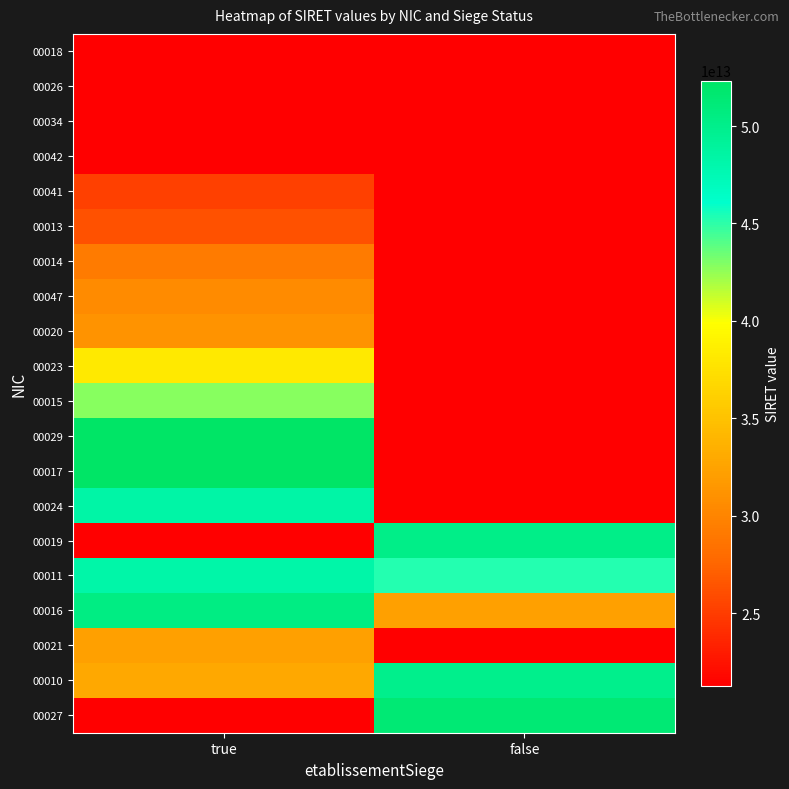

Rank the series at true from lowest to highest value.

00026, 00034, 00042, 00019, 00027, 00018, 00041, 00013, 00014, 00047, 00020, 00021, 00010, 00023, 00015, 00011, 00024, 00016, 00029, 00017